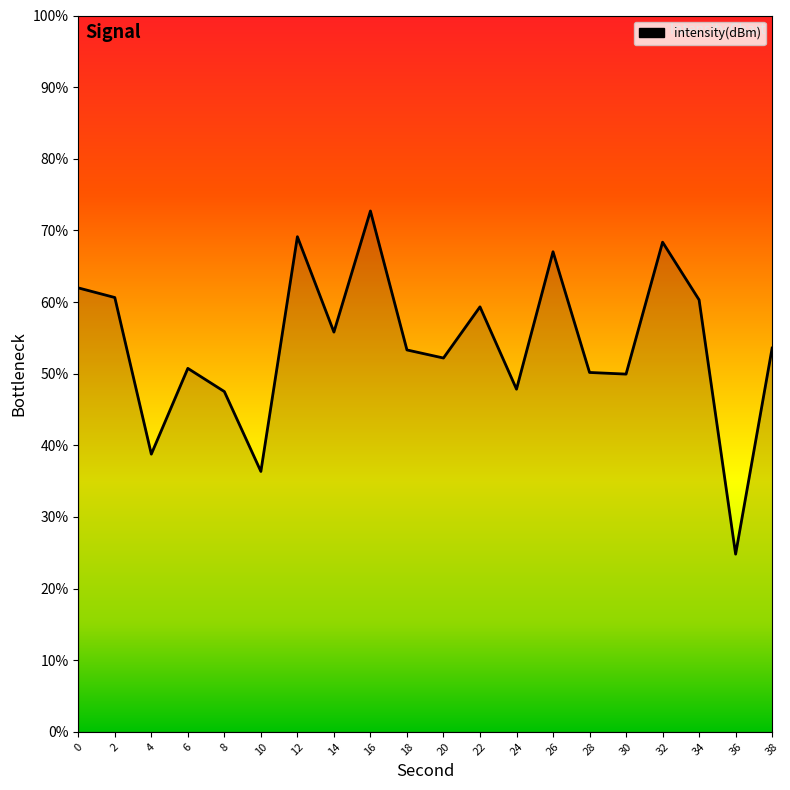

What is the difference between the values at 0 and 30?

12.0